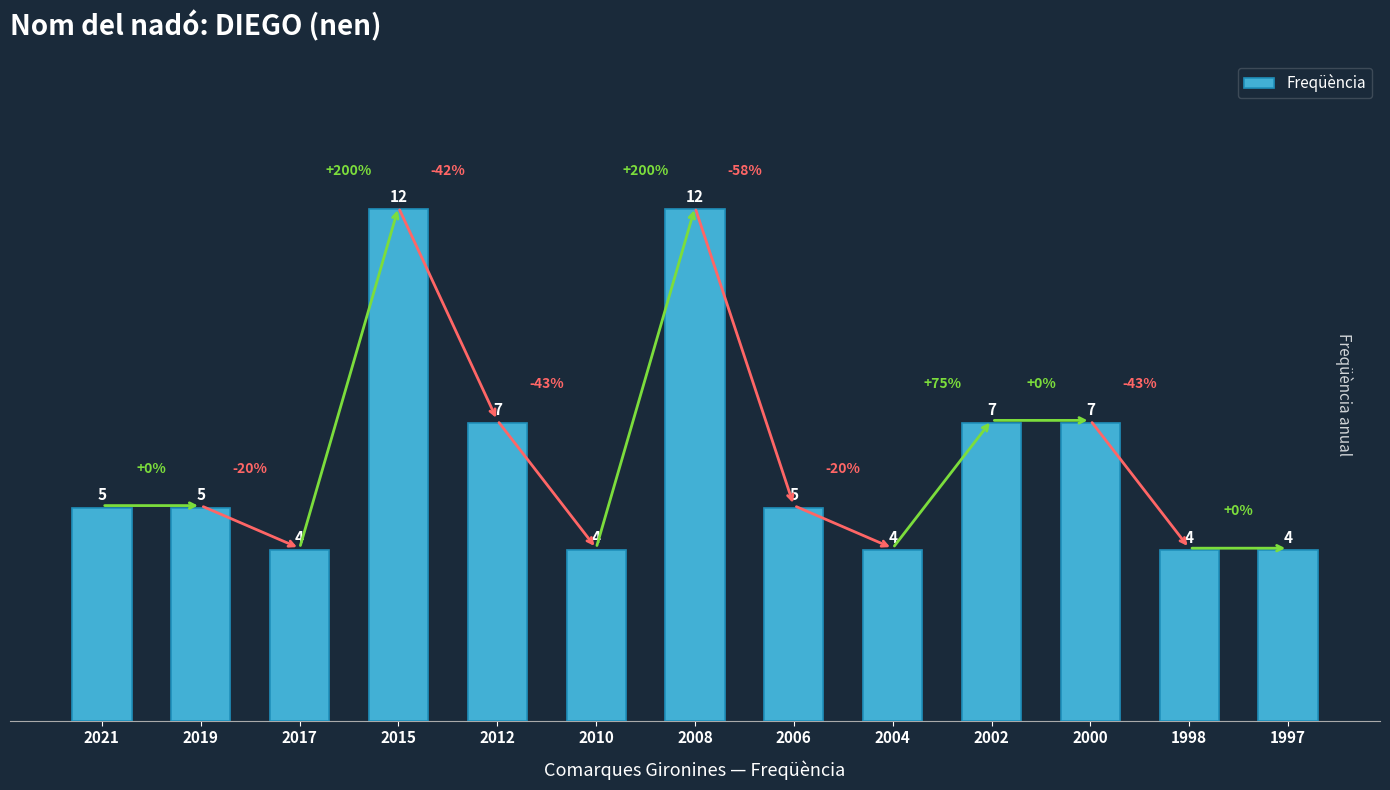

Is it true that the value at 2000 is 7?

True